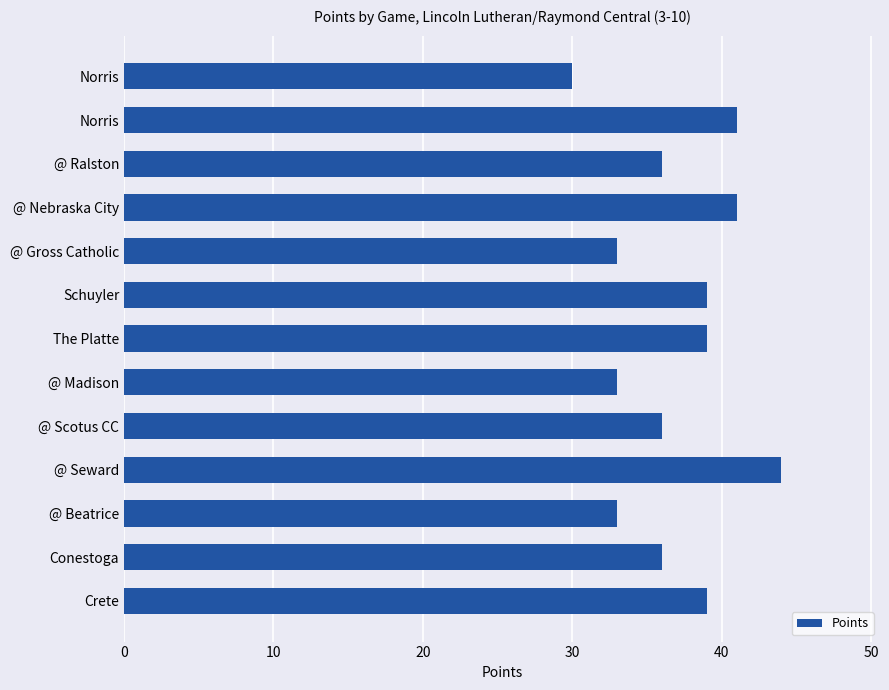

Does the chart contain any negative values?

No